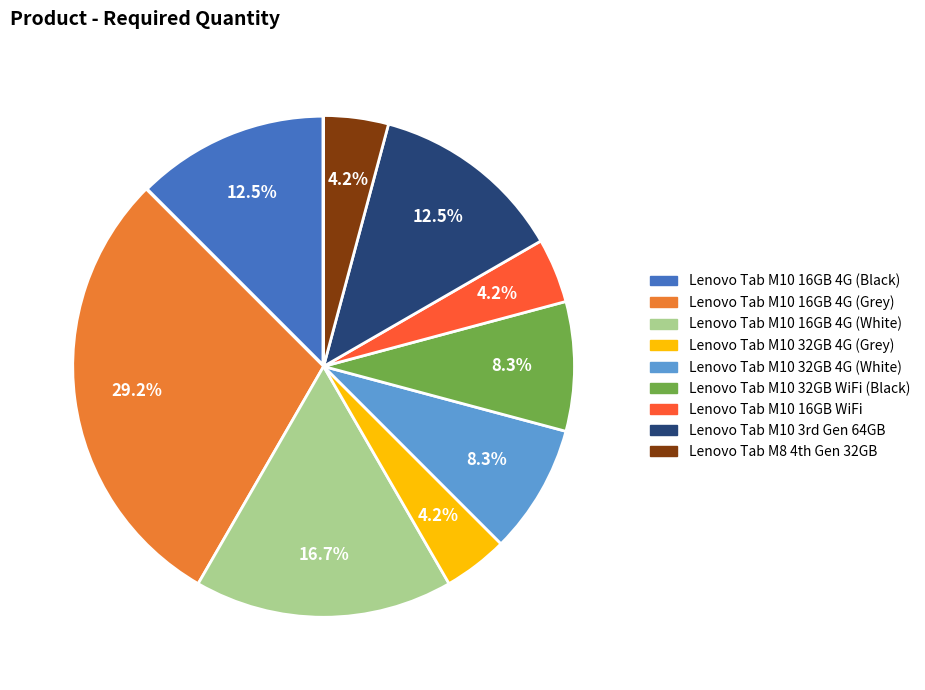

Is there any slice that represents more than half of the pie?

No